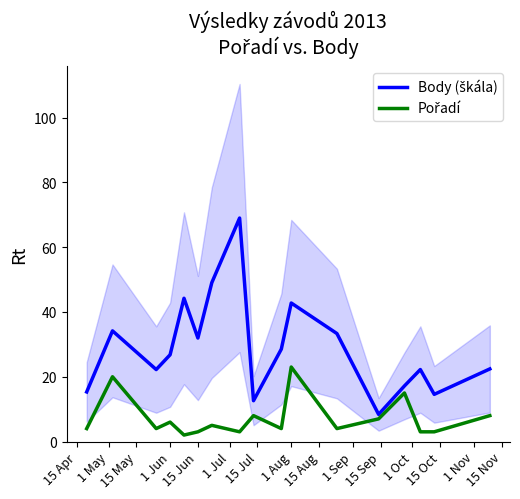

In Pořadí, how many points are higher than both neighbors (excluding endpoints)?

6